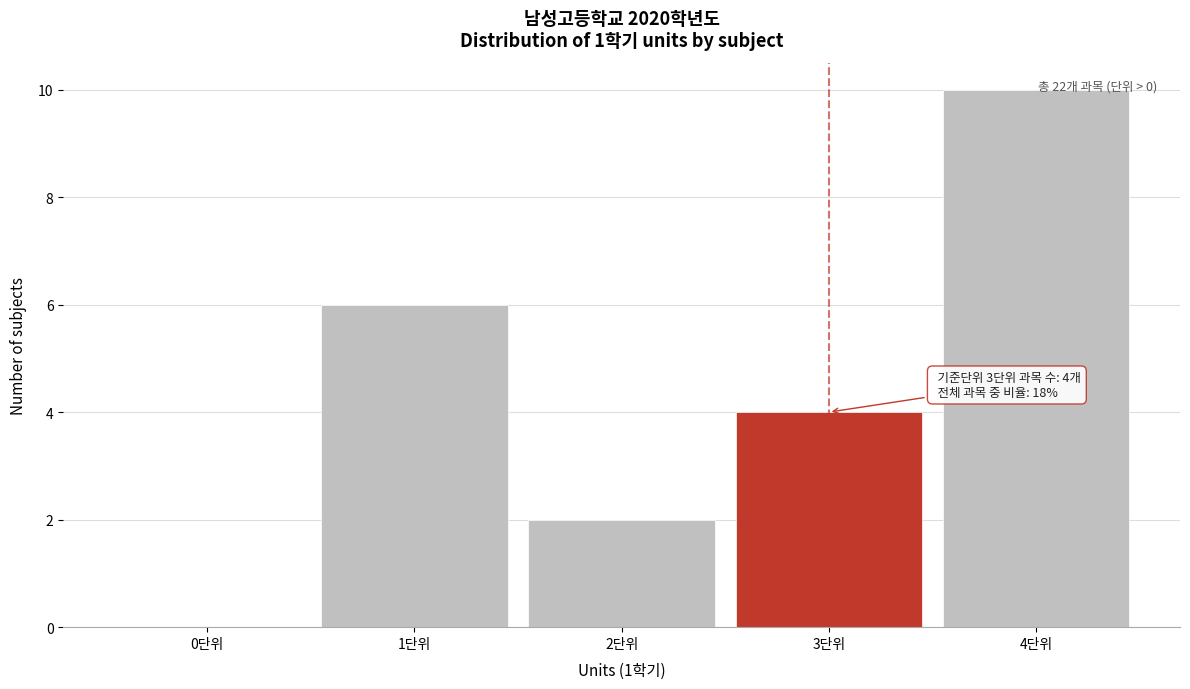

Which range on the x-axis has the tallest bar?

3.5 to 4.5